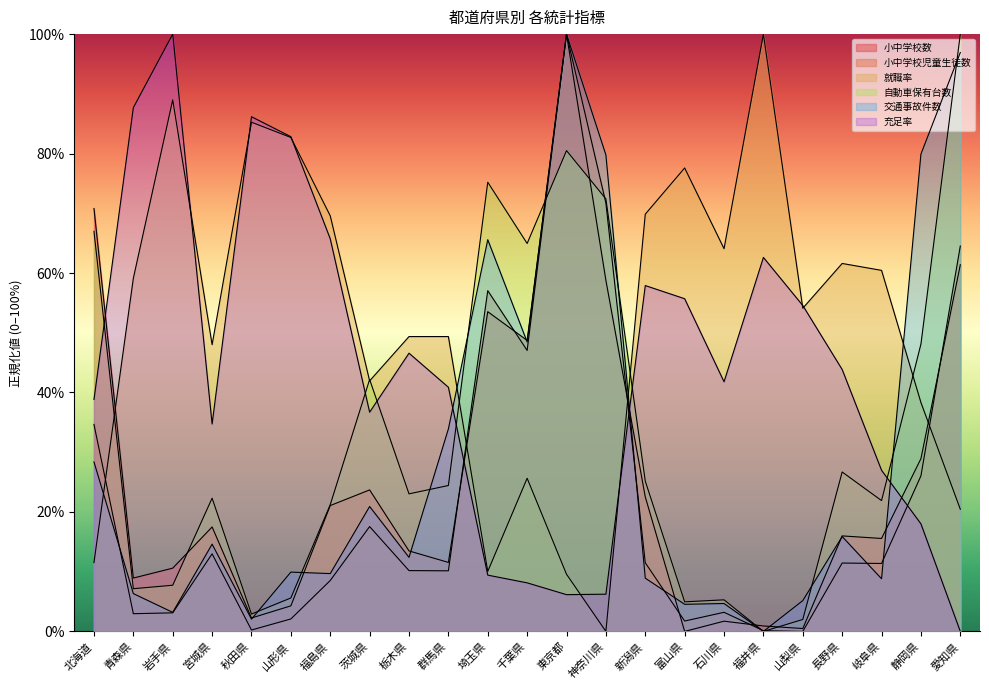

After their last crossing, which series has the higher values: 充足率 or 小中学校数?

小中学校数